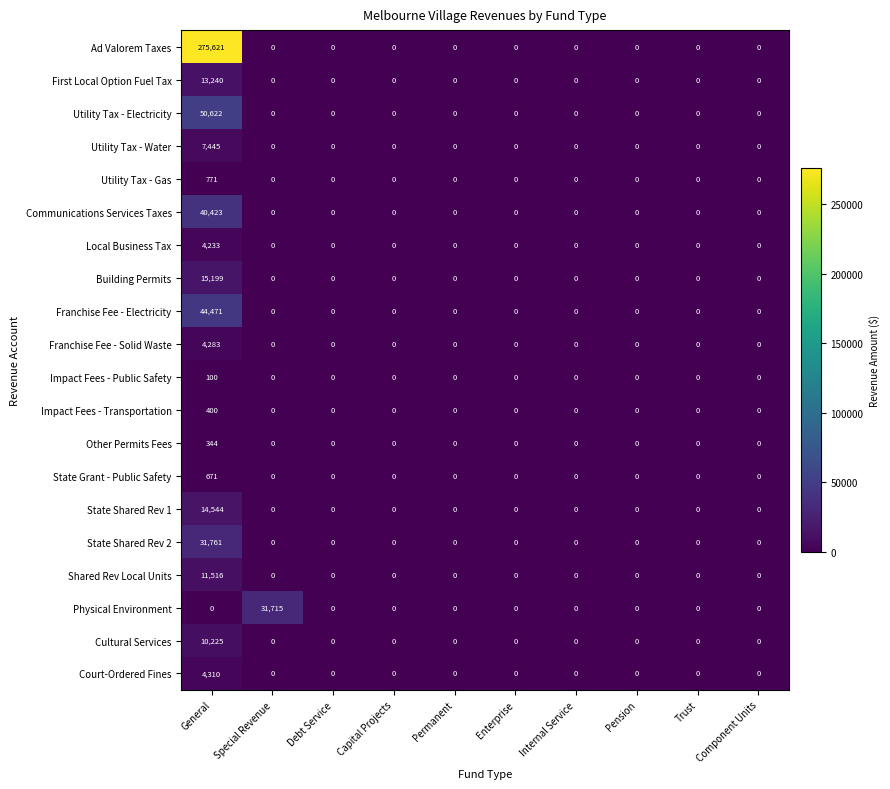

Which series has the largest range (max minus min)?

Ad Valorem Taxes